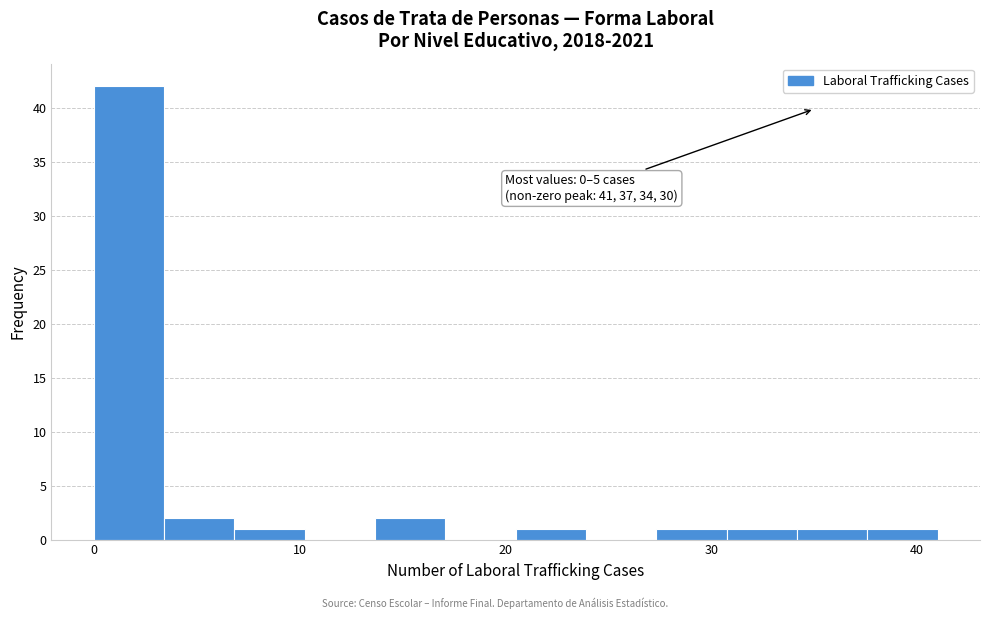

Around what value on the x-axis is the tallest bar? Give the approximate position of its centre, as read against the axis.

2